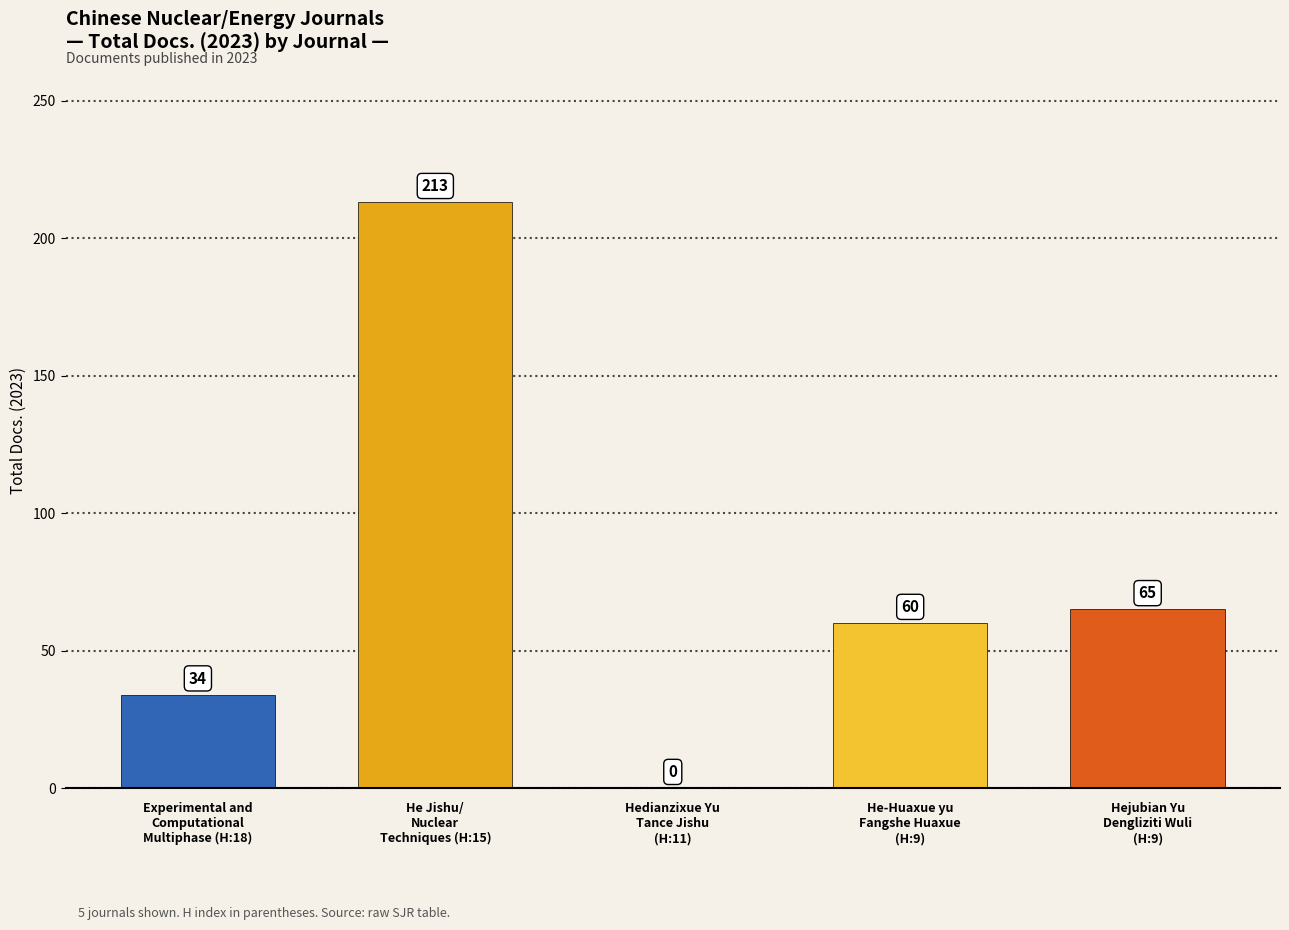

What is the maximum value shown in the chart?

213